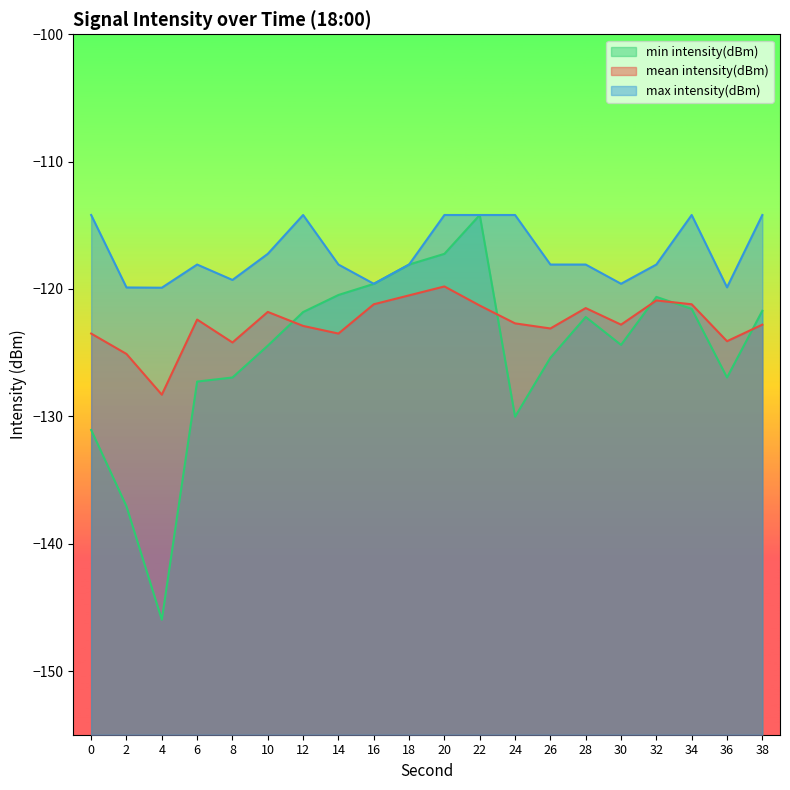

The value of max intensity(dBm) at 8 is -119.3. True or false?

True